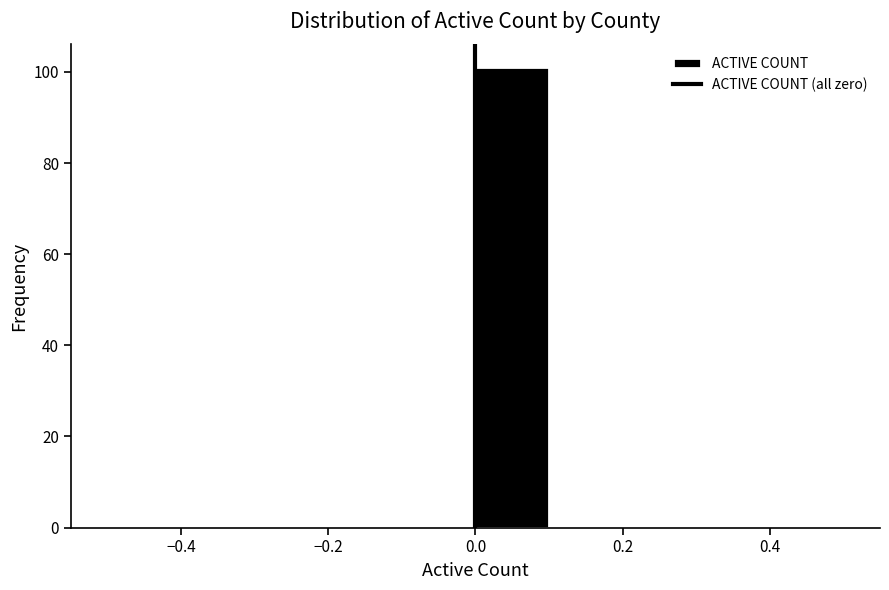

Reading left to right, list every bar in this chart as the range it spans on the x-axis followed by its height. The values are not printed on the chart, so give them approximately, as read against the axis.

-0.5 to -0.4: 0
-0.4 to -0.3: 0
-0.3 to -0.2: 0
-0.2 to -0.1: 0
-0.1 to 0.0: 0
0.0 to 0.1: 102
0.1 to 0.2: 0
0.2 to 0.3: 0
0.3 to 0.4: 0
0.4 to 0.5: 0